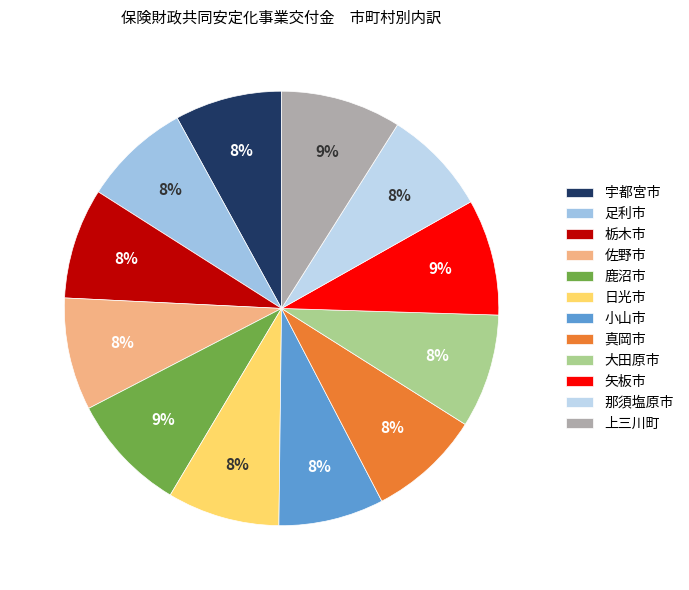

The 栃木市 slice represents 1% of the pie. True or false?

False